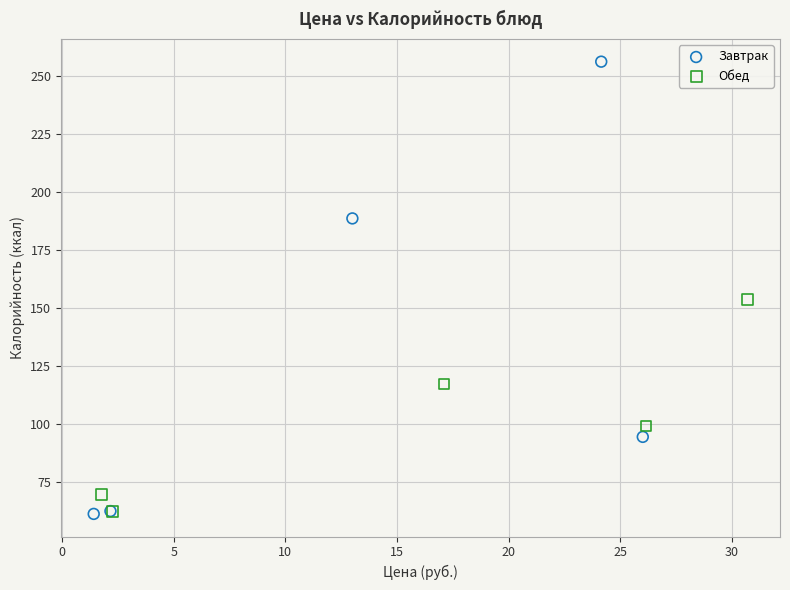

Which series reaches the maximum Y coordinate?

Завтрак